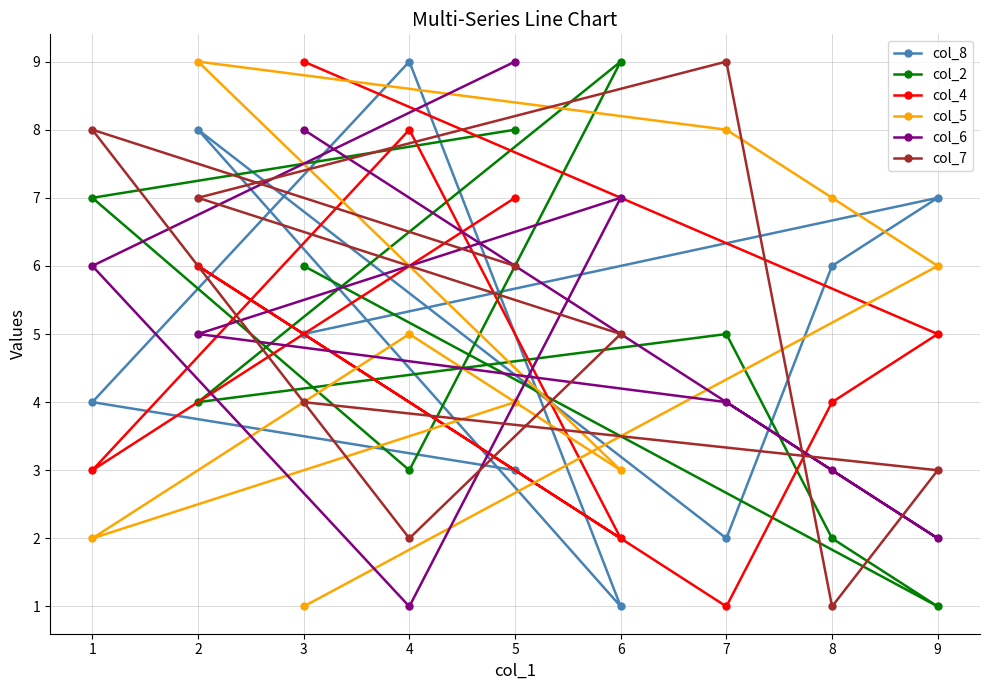

What is the difference between the col_7 values at 7 and 3?

5